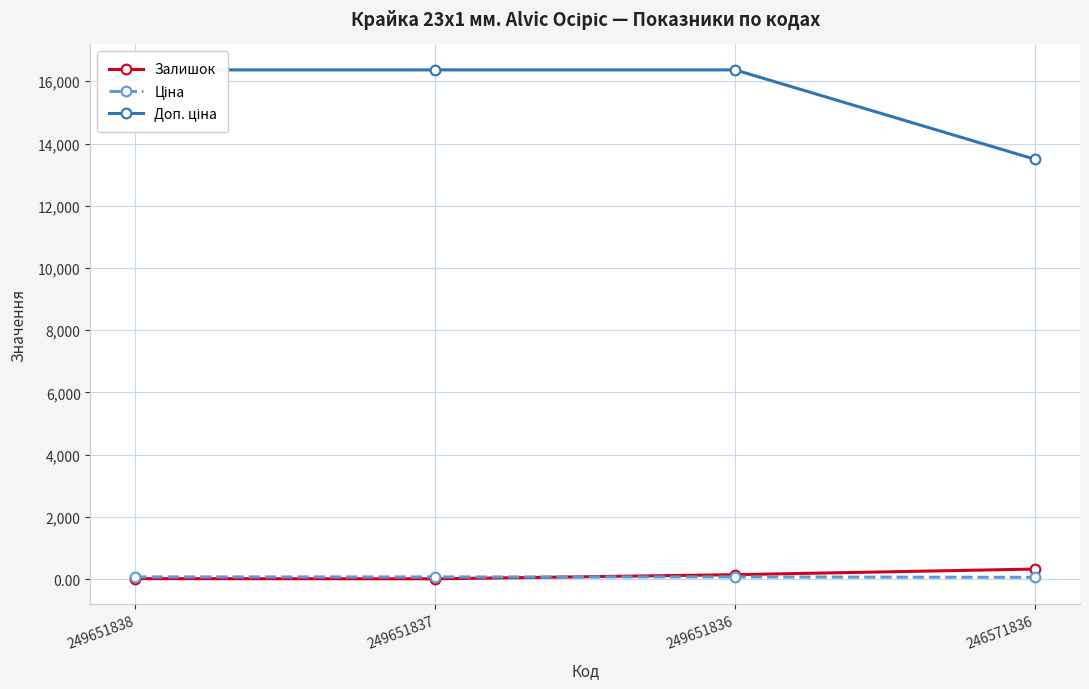

After their last crossing, which series has the higher values: Залишок or Ціна?

Залишок